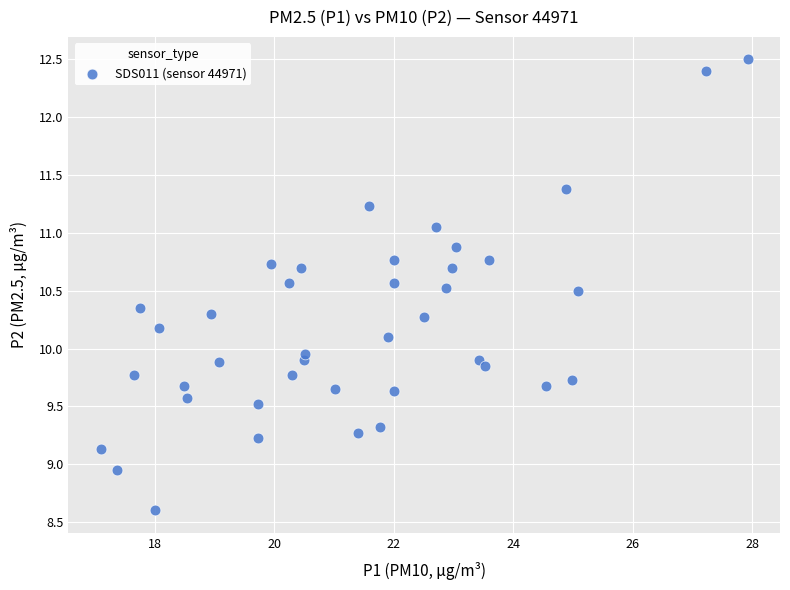

What is the range of Y values (max minus min)?

3.9